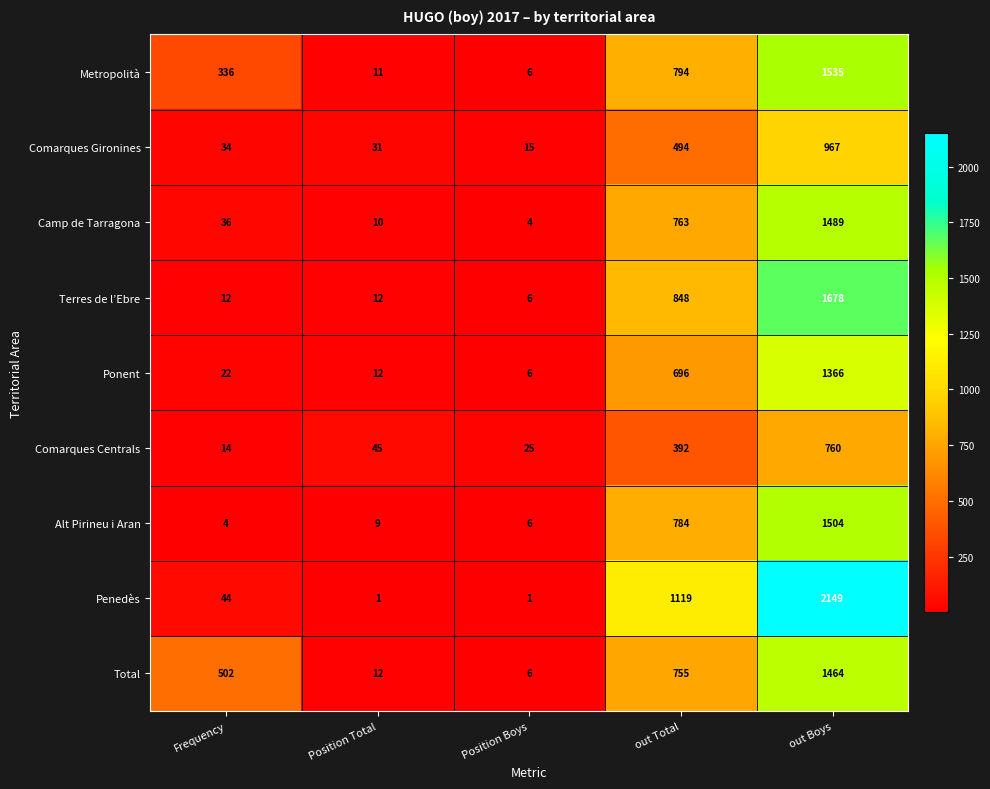

How many data points does each series have?

5